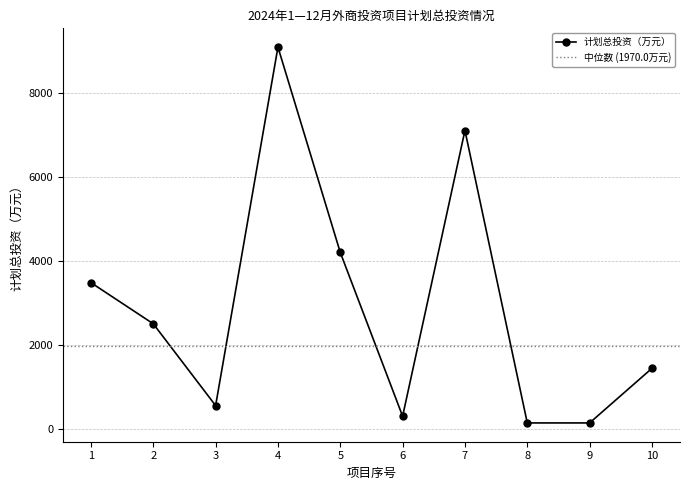

Rank the categories by value from highest to lowest.

4, 7, 5, 1, 2, 10, 3, 6, 8, 9